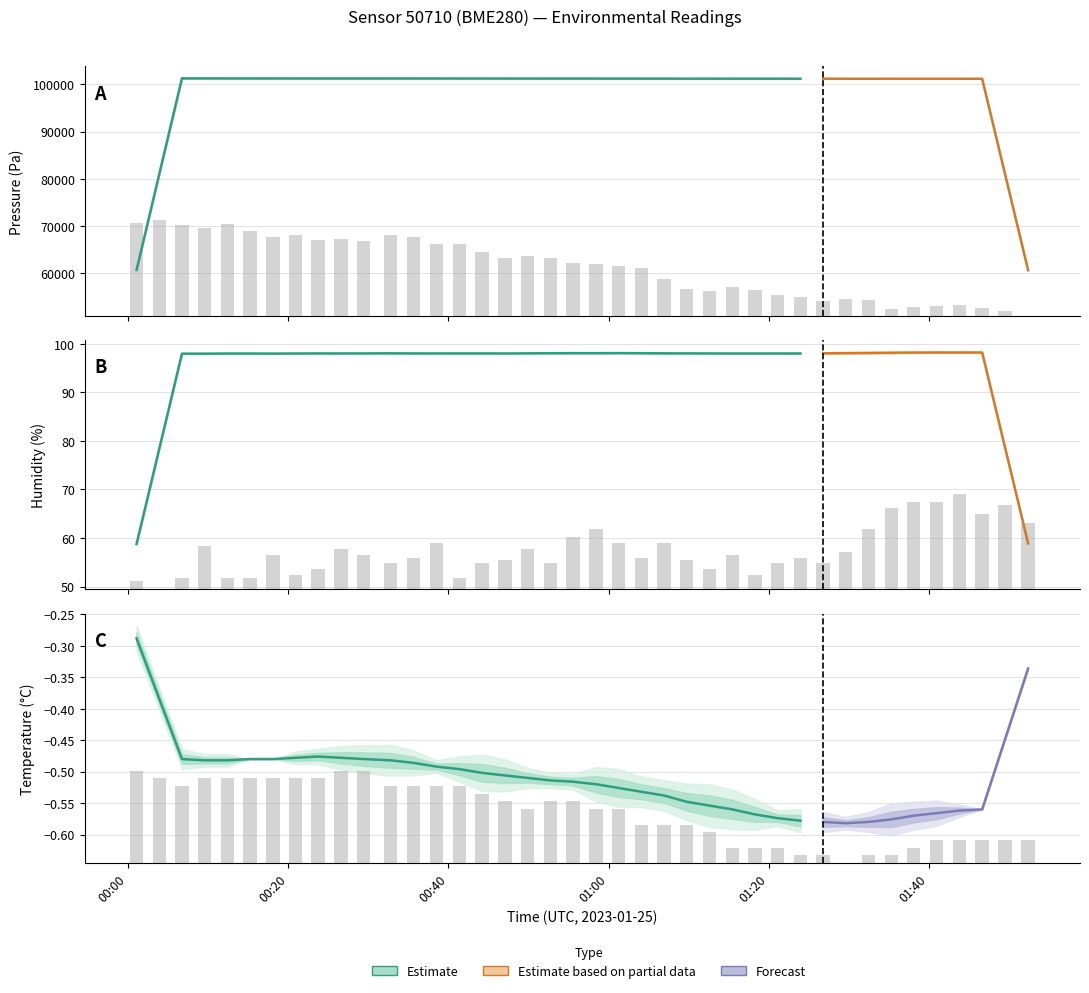

How many bars are there in total?

120